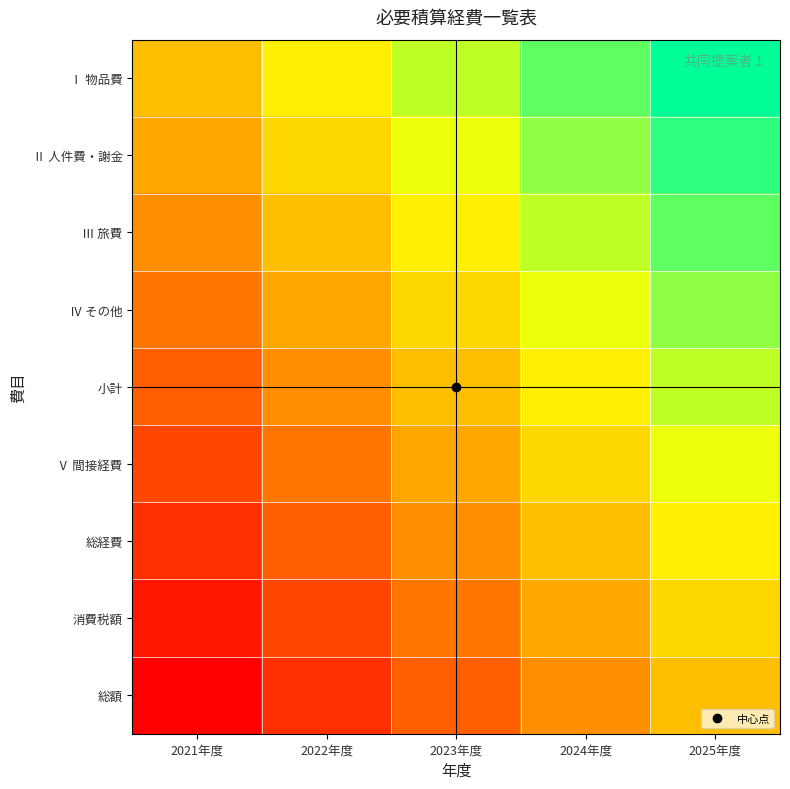

What is the difference between the highest and lowest values at 2025年度?

1.0